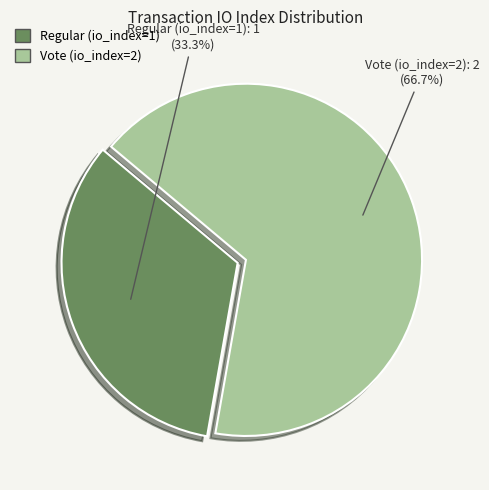

How much of the chart is everything except Vote (io_index=2)?

33.3%